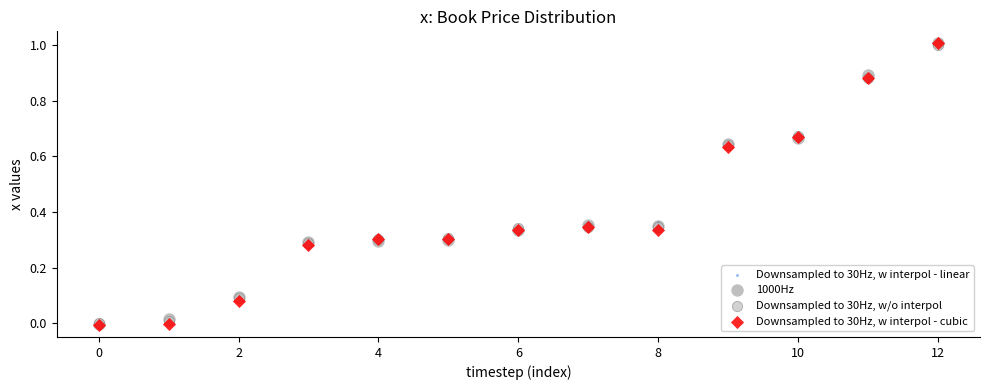

What are all the series names shown in the legend?

Downsampled to 30Hz, w interpol - linear, 1000Hz, Downsampled to 30Hz, w/o interpol, Downsampled to 30Hz, w interpol - cubic